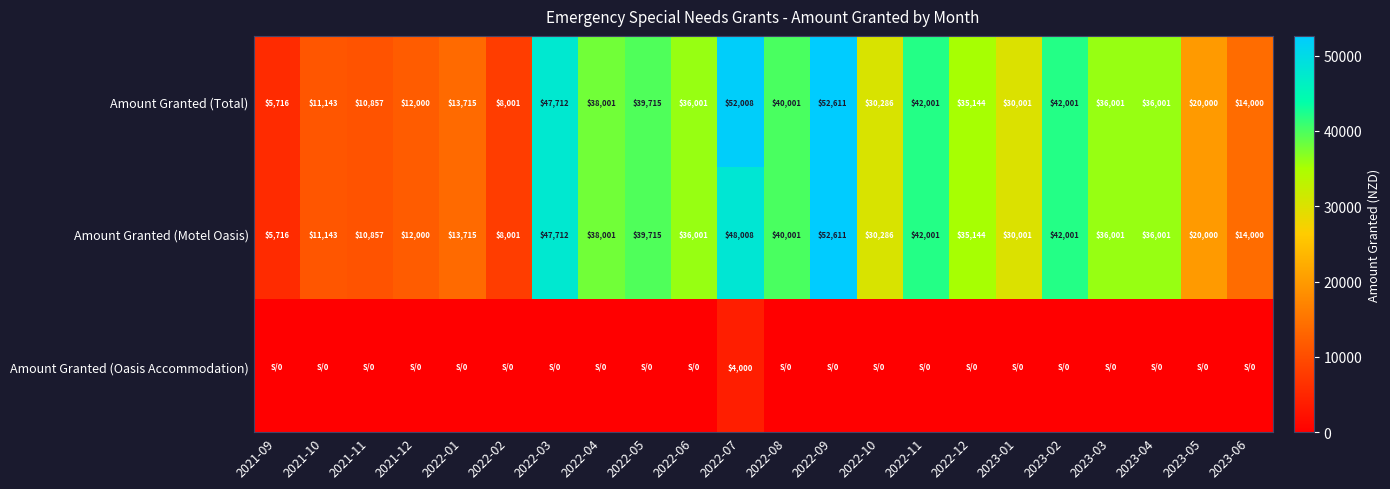

How many data points does each series have?

22